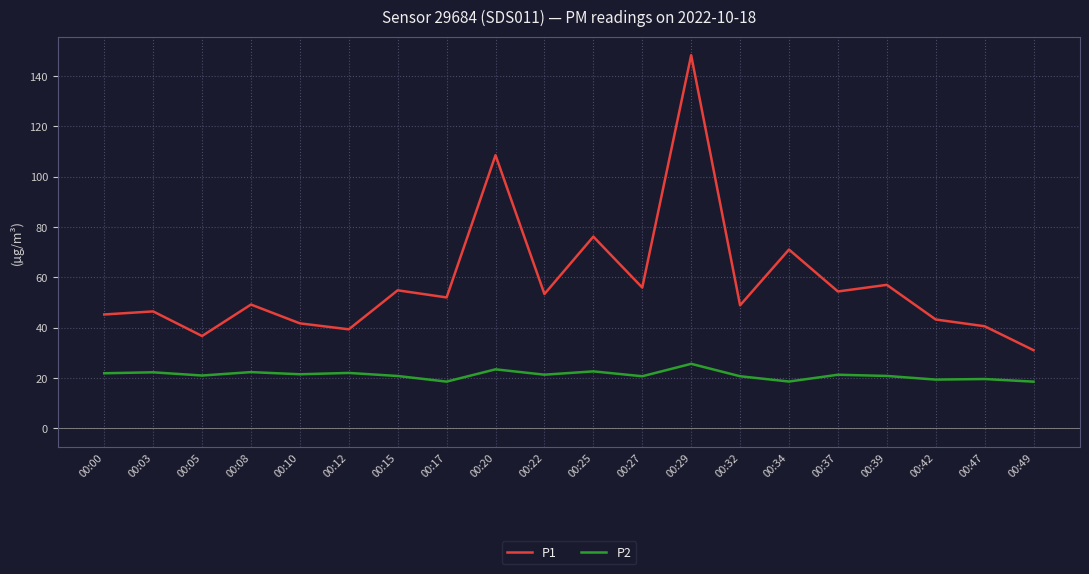

Where is P1 nearest to the value 89?

00:25